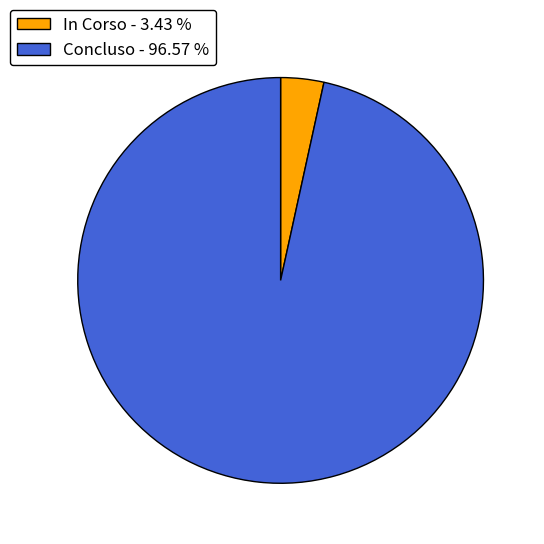

What is the ratio of the value at Concluso - 96.57 % to the value at In Corso - 3.43 %?

28.1